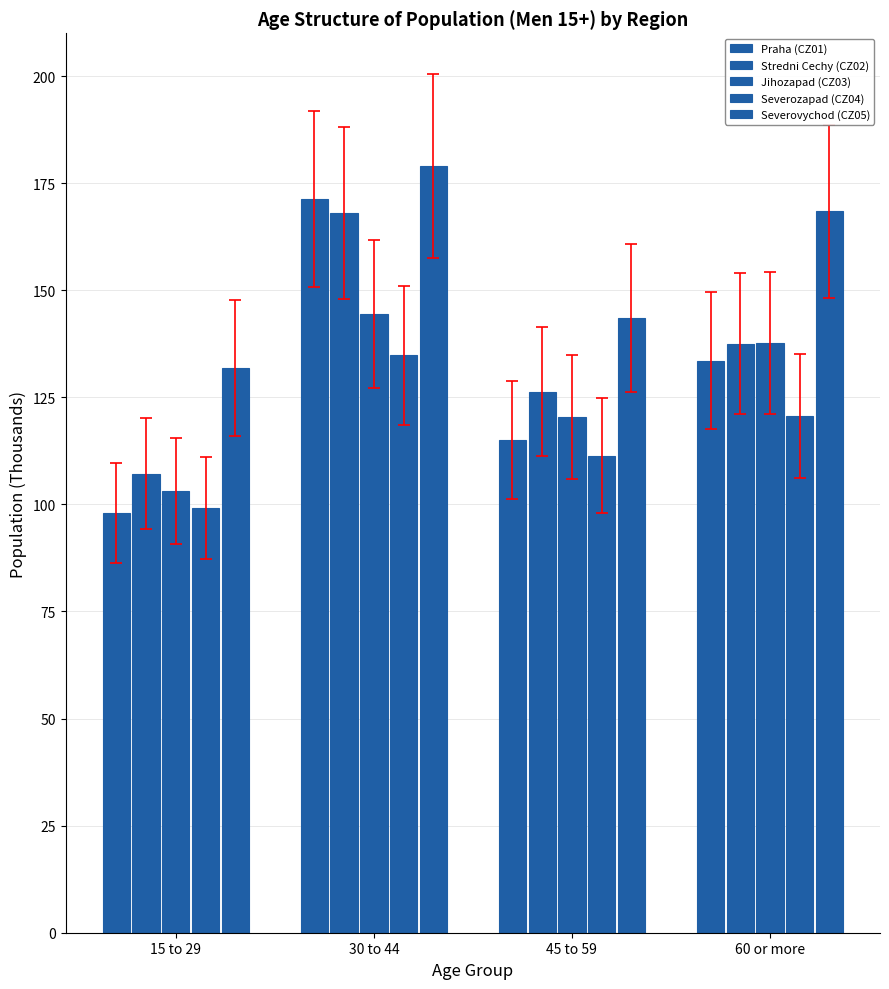

What is the spread (max minus min) of values at 45 to 59?

32.2